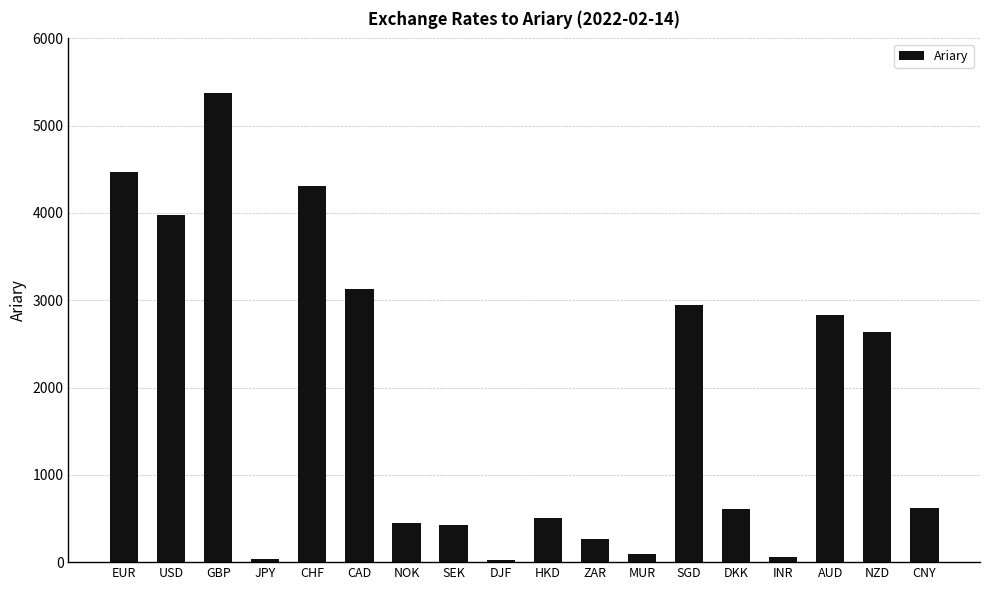

How many bars are there in total?

18